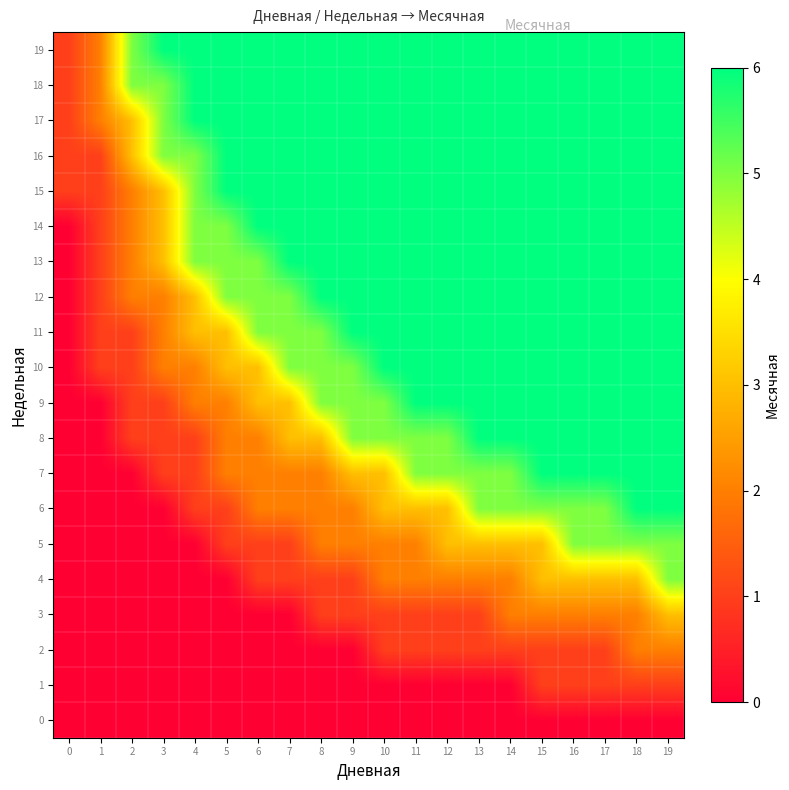

At 10, list the series in order from smallest to largest.

0, 1, 2, 3, 4, 5, 6, 7, 8, 9, 10, 11, 12, 13, 14, 15, 16, 17, 18, 19